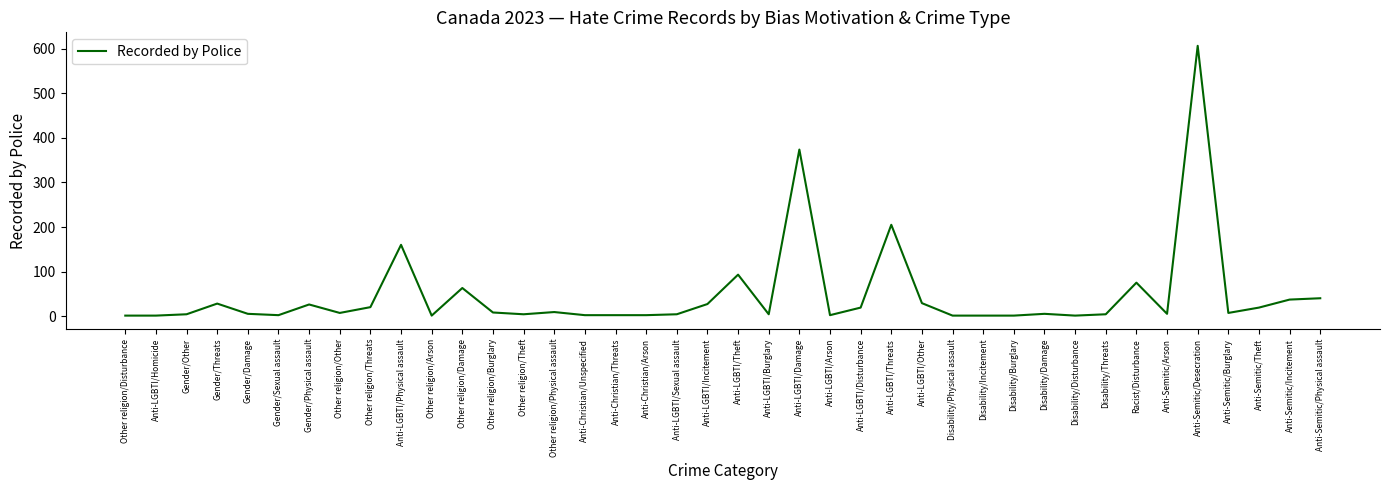

At which category does the chart reach its peak across all series?

Anti-Semitic/Desecration